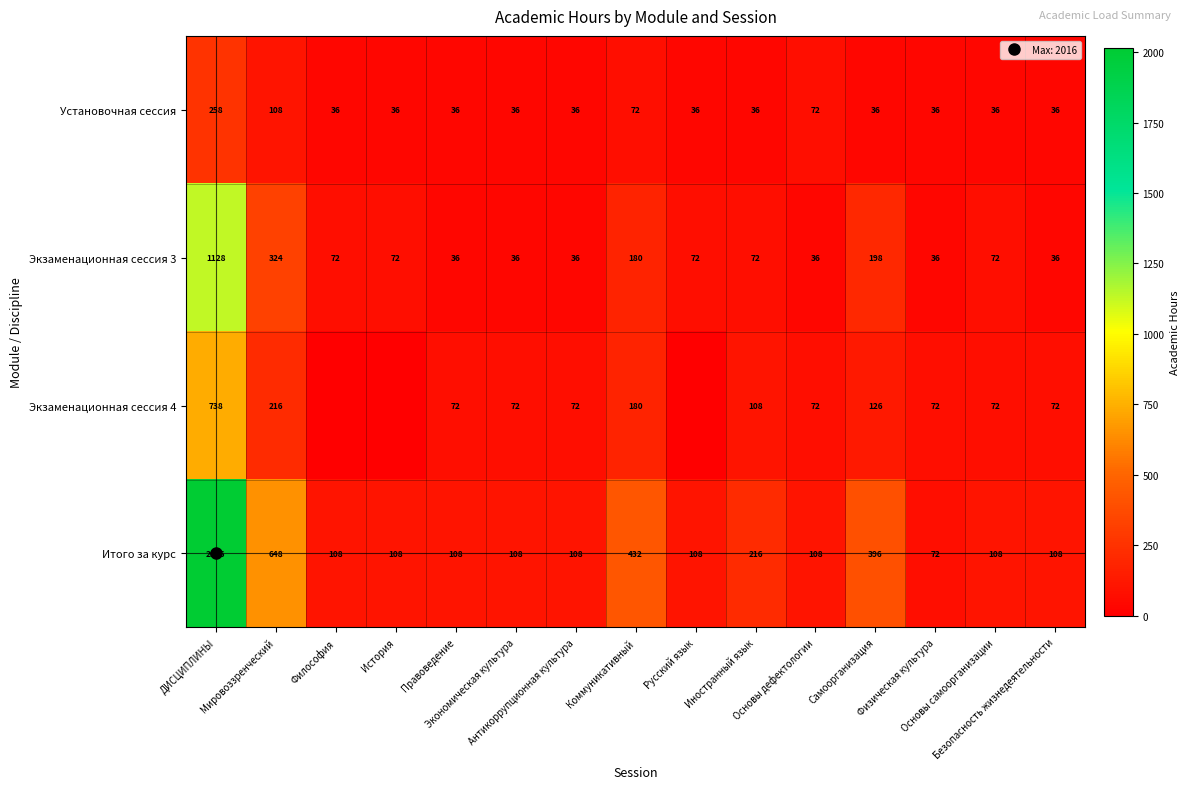

Is it true that Установочная сессия equals 50 at Русский язык?

False